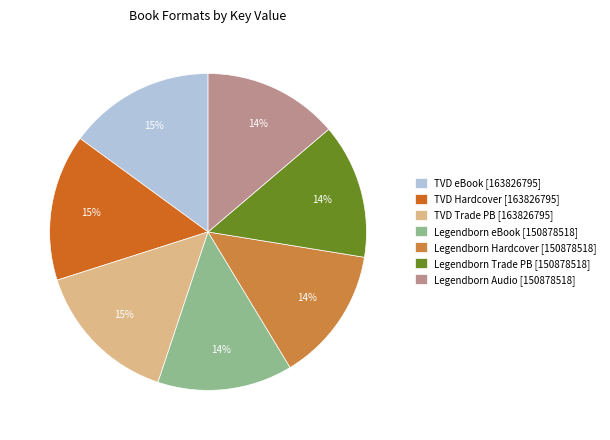

How many slices are in this pie chart?

7